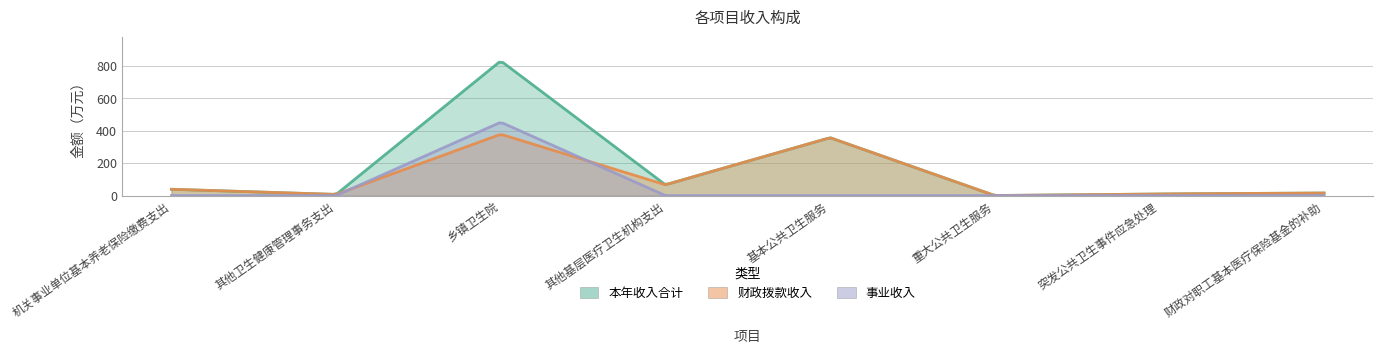

What is the label of the 1st point from the right?

财政对职工基本医疗保险基金的补助